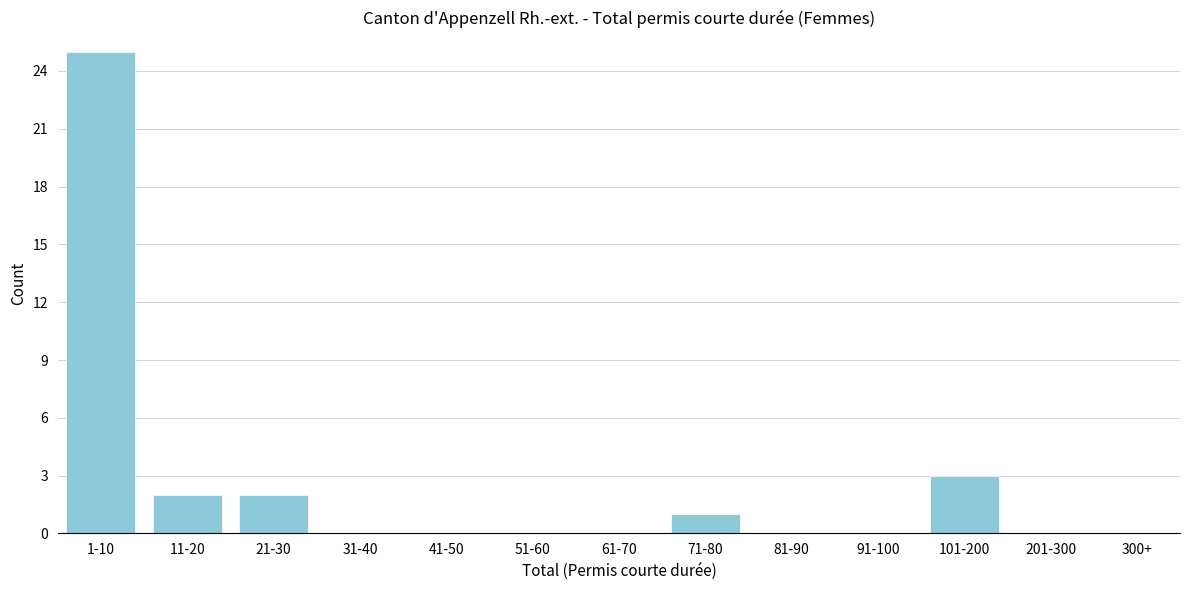

Reading left to right, what are all the values shown in this chart?

1-10=25	11-20=2	21-30=2	31-40=0	41-50=0	51-60=0	61-70=0	71-80=1	81-90=0	91-100=0	101-200=3	201-300=0	300+=0